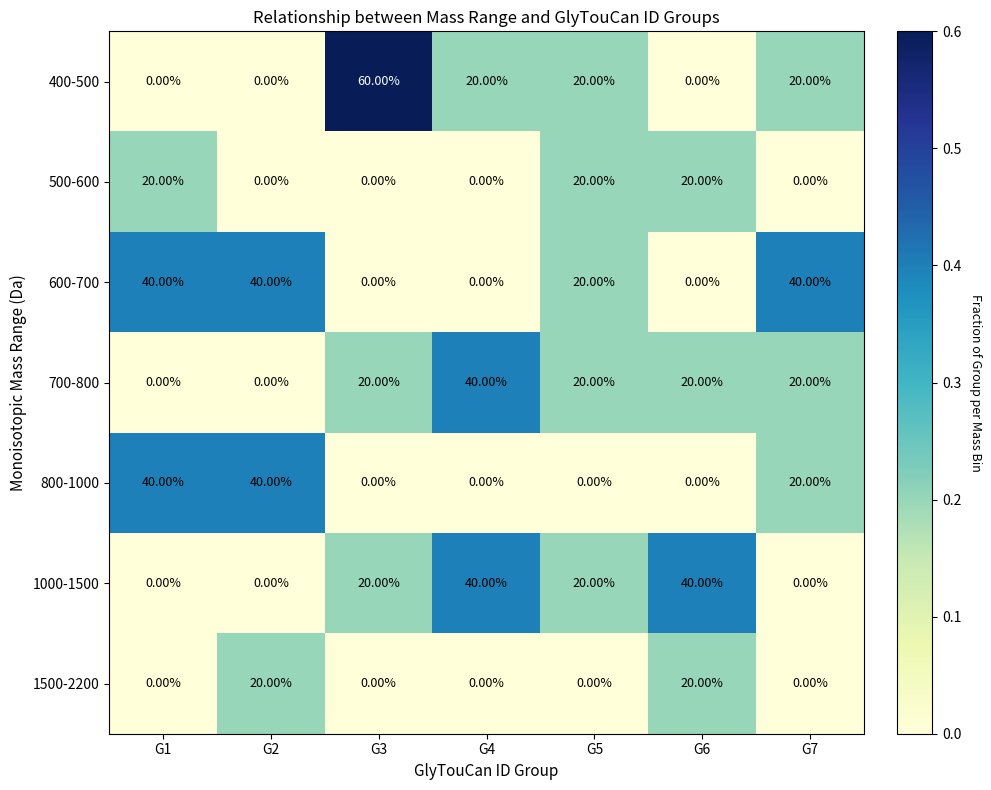

Which series has the largest total across all categories?

600-700